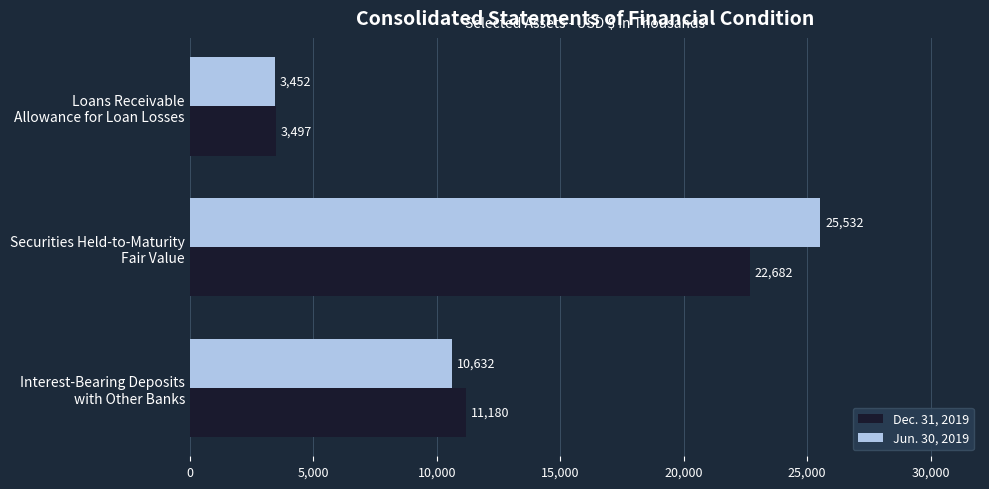

How many categories are shown in the chart?

3